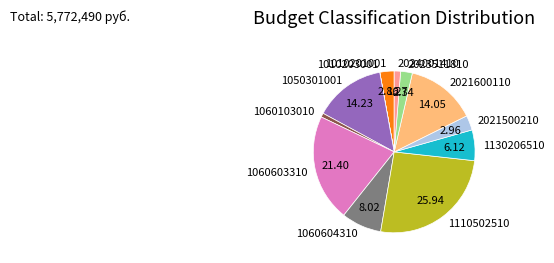

Which has a higher value, 1010201001 or 1060103010?

1010201001